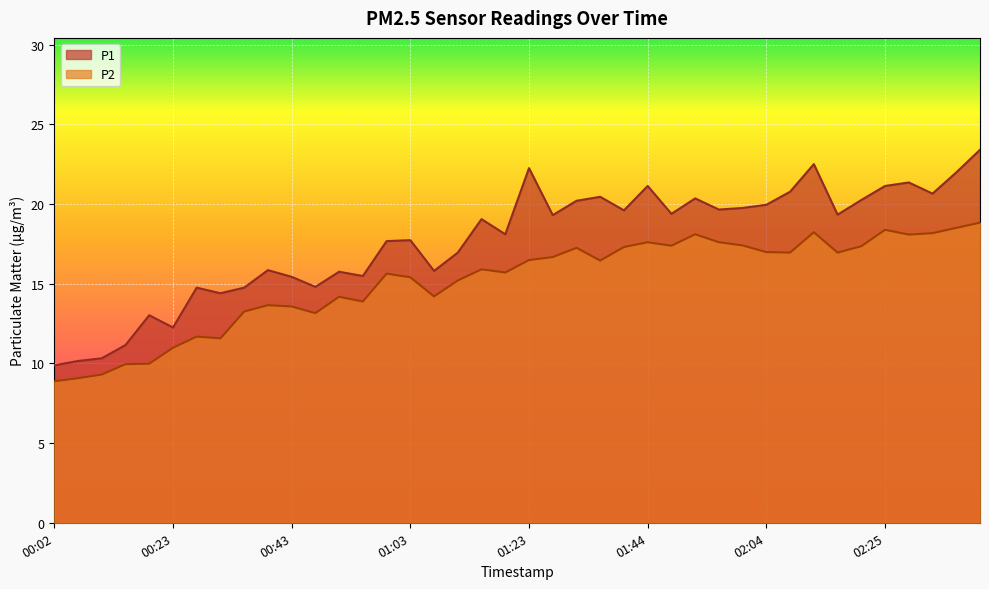

Where is the first local minimum for P1?

00:23